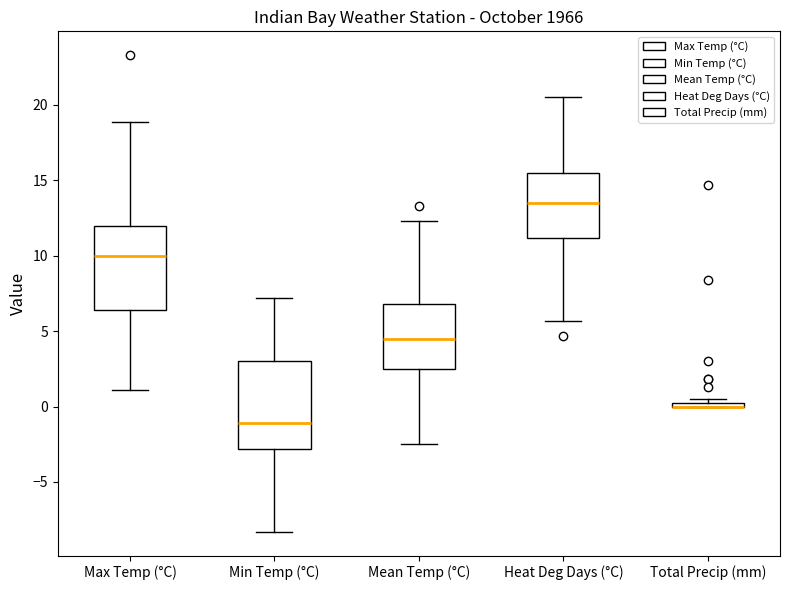

Where does the upper whisker of the box for Min Temp (°C) end on the y-axis? The values are not printed on the chart, so give them approximately, as read against the axis.

7.0